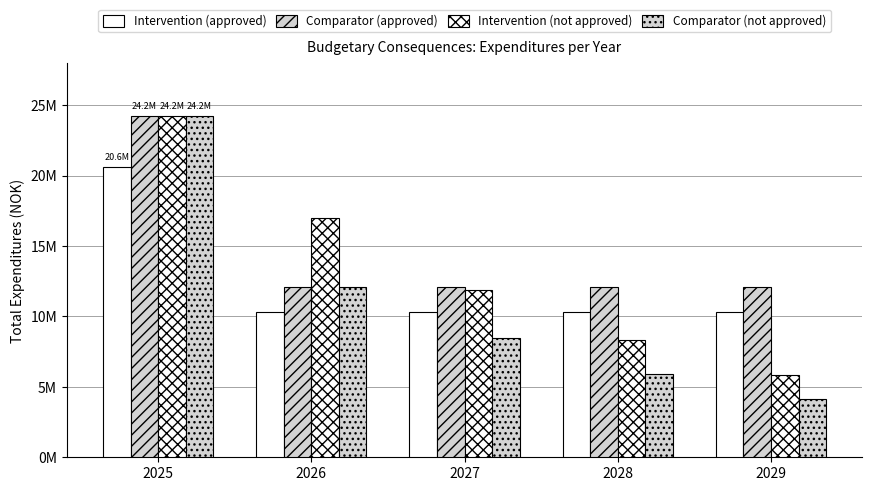

Which category has the lowest value across all series?

2029